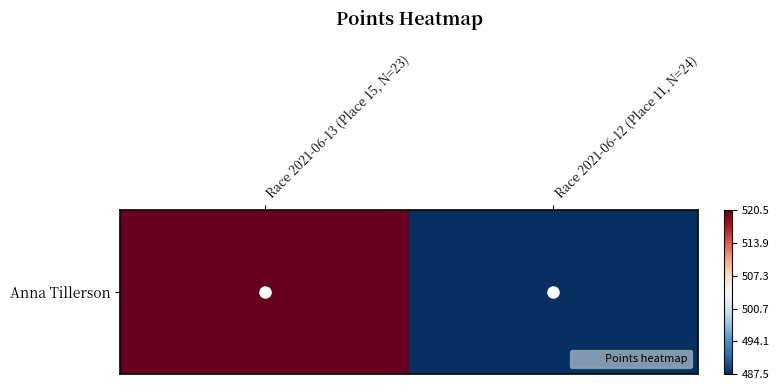

Reading left to right, extract all data points from this chart.

Race 2021-06-13 (Place 15, N=23)=520.5	Race 2021-06-12 (Place 11, N=24)=487.5